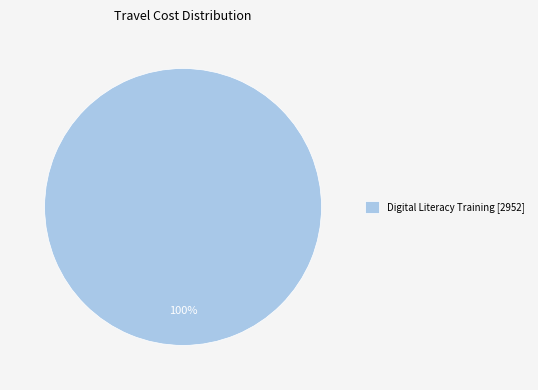

Count the number of slices in the pie.

1